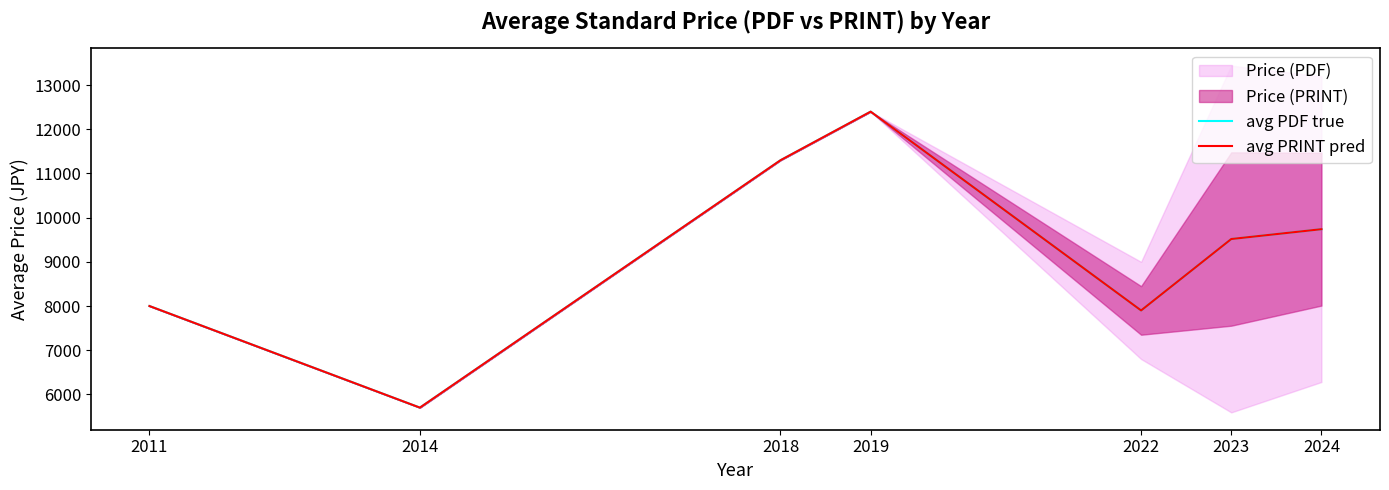

What is the average value of the avg PRINT pred series?

9222.3